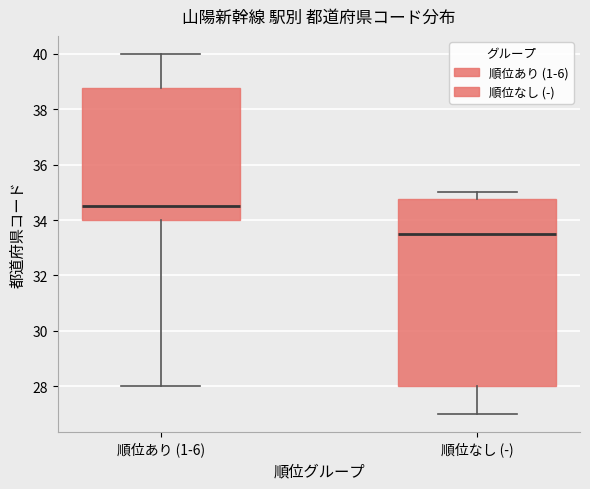

Which box's median line is the lowest?

順位なし (-)